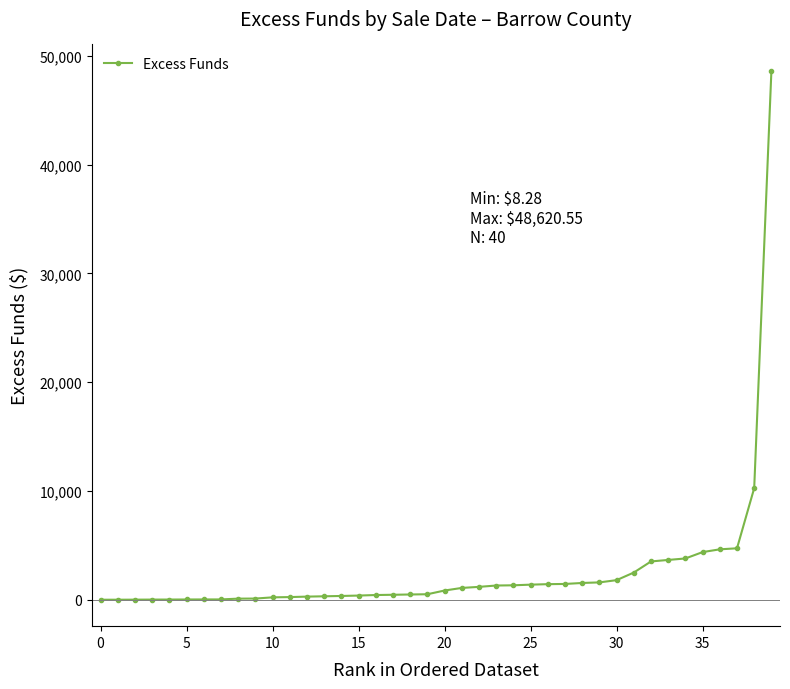

What is the greatest value displayed?

48620.6